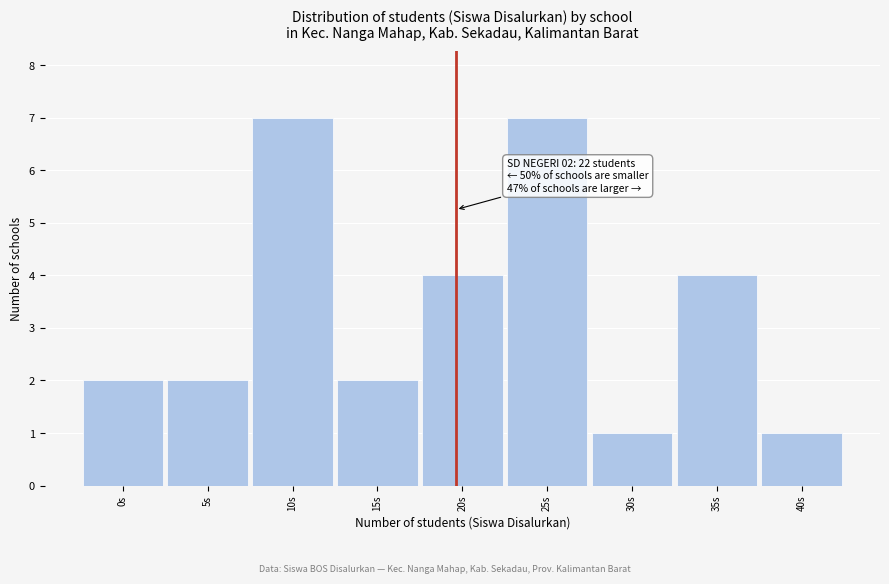

Reading left to right, what are all the values shown in this chart?

0s=2	5s=2	10s=7	15s=2	20s=4	25s=7	30s=1	35s=4	40s=1